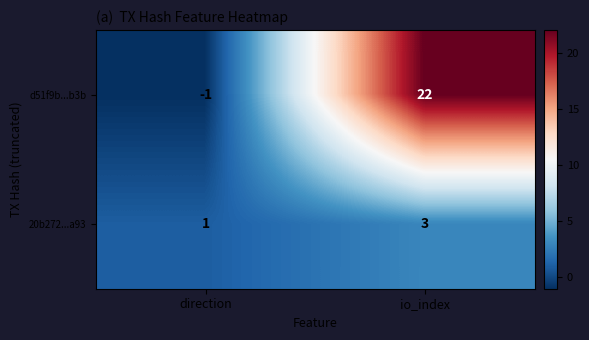

At io_index, list the series in order from largest to smallest.

d51f9b...b3b, 20b272...a93